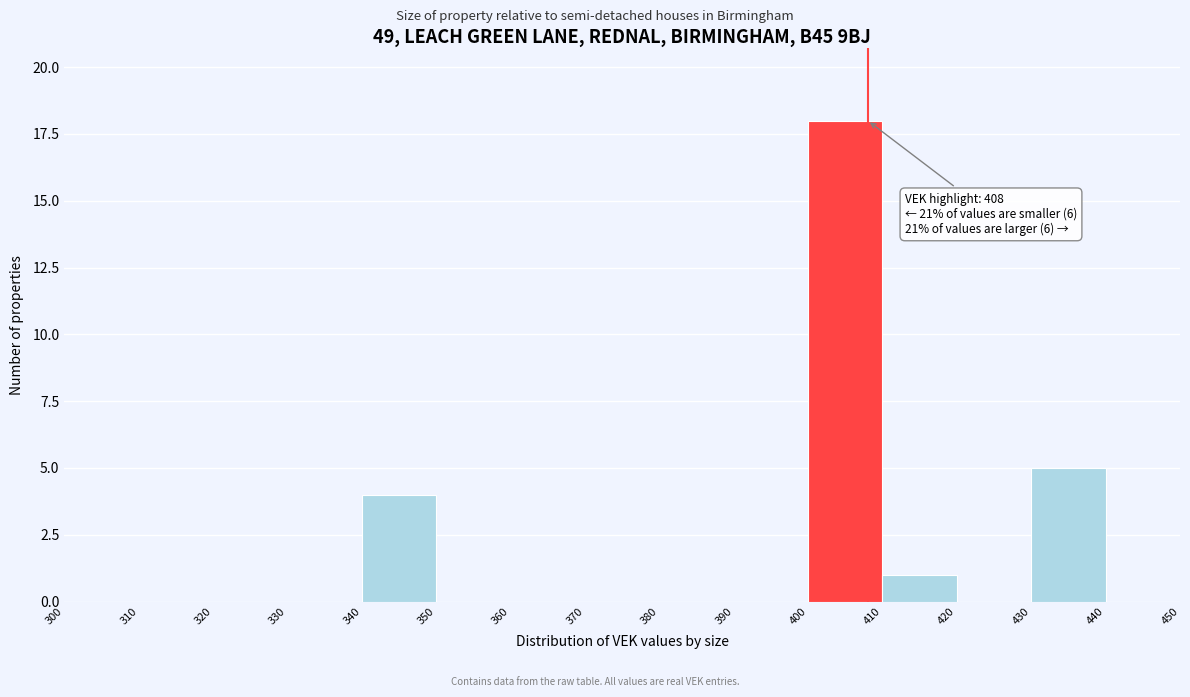

Which range on the x-axis has the tallest bar?

400 to 410